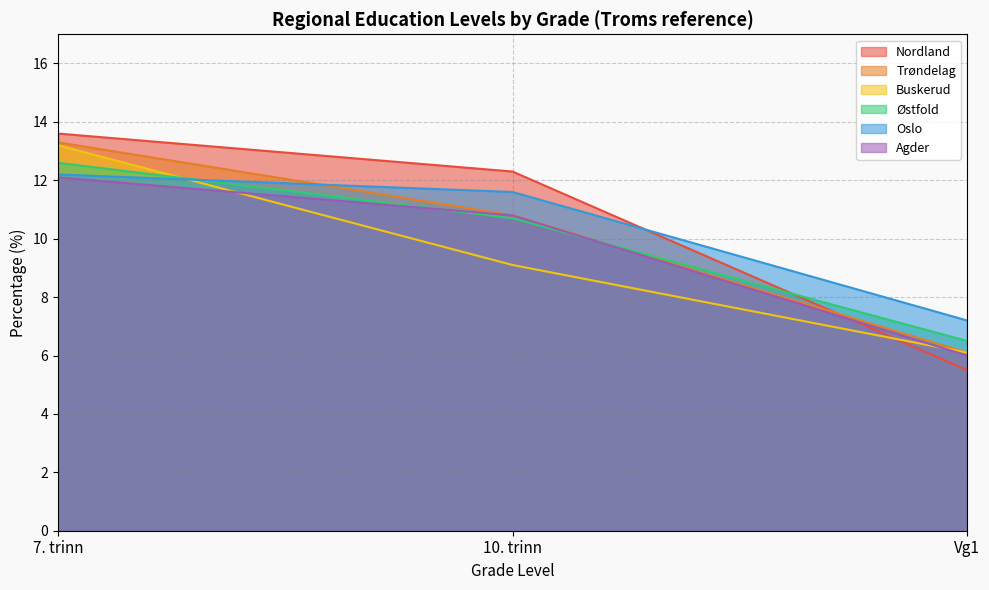

Does the chart have visible grid lines?

Yes